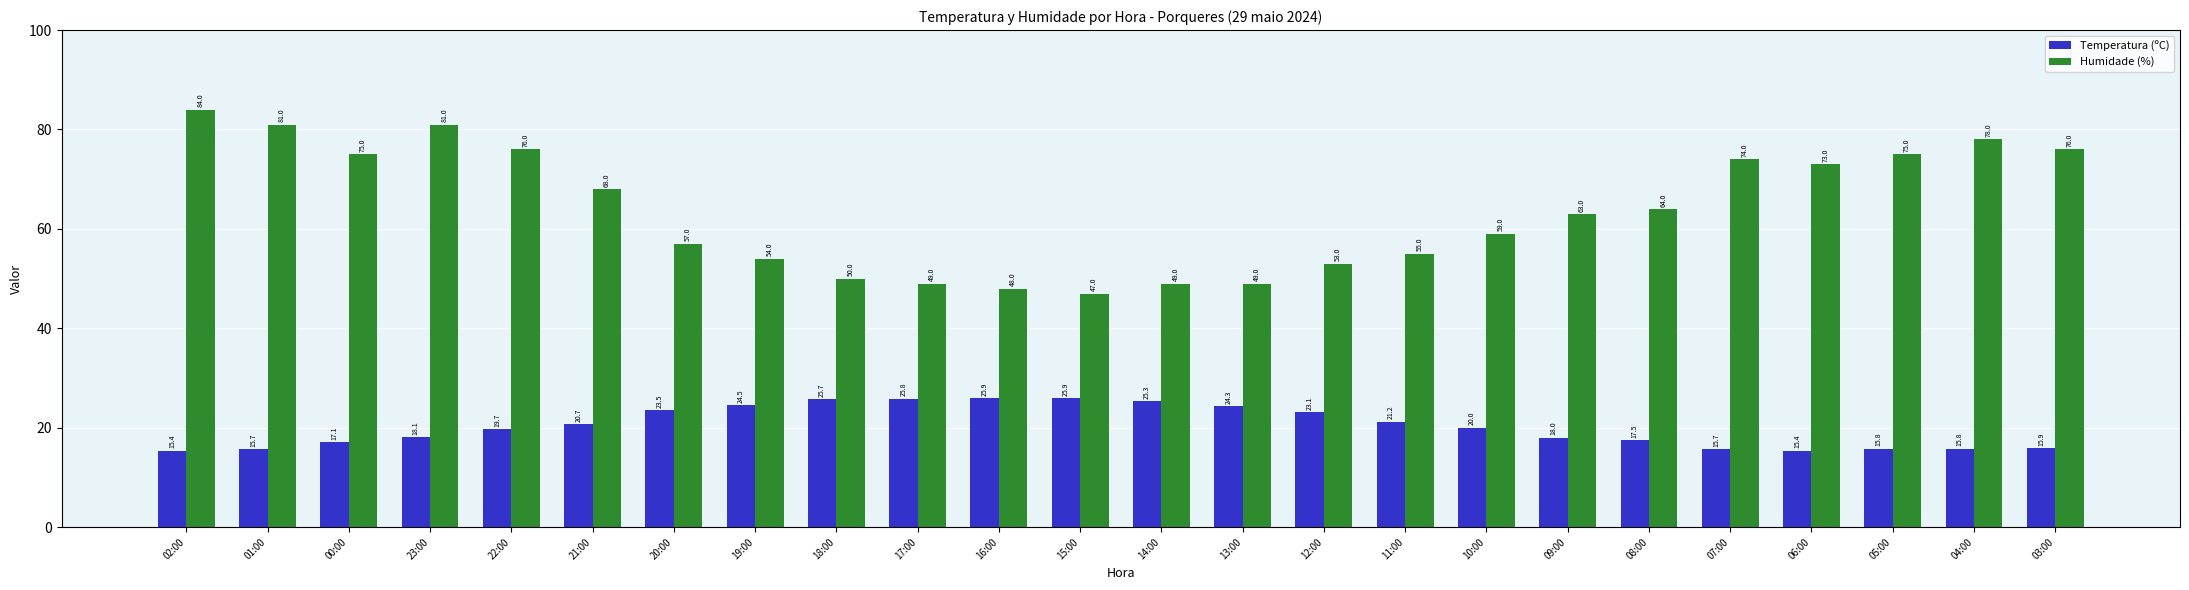

What is the difference between the Humidade (%) values at 15:00 and 13:00?

2.0